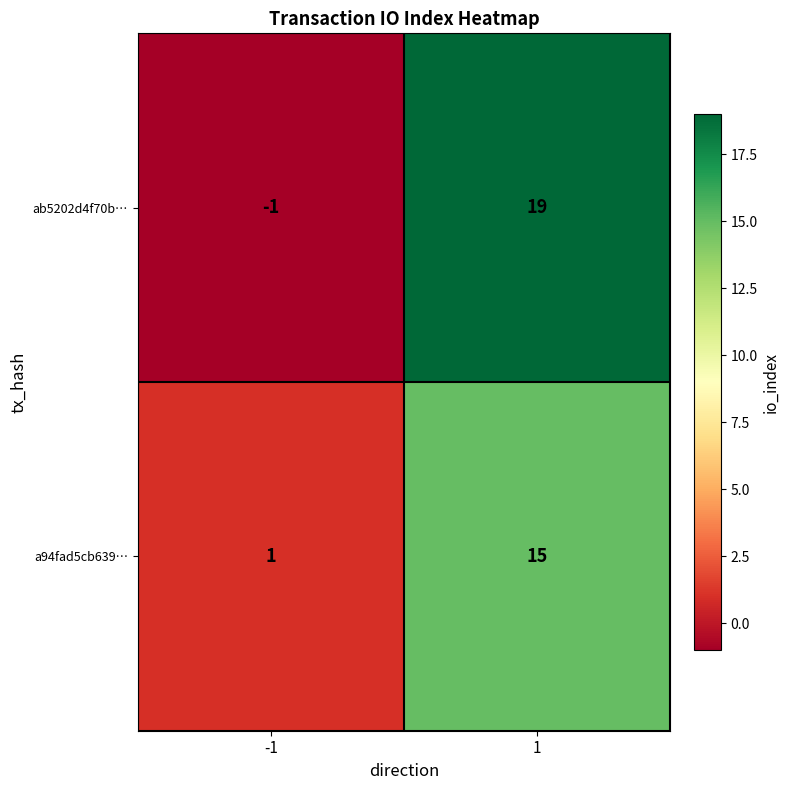

Is it true that a94fad5cb639… equals 1 at -1?

True